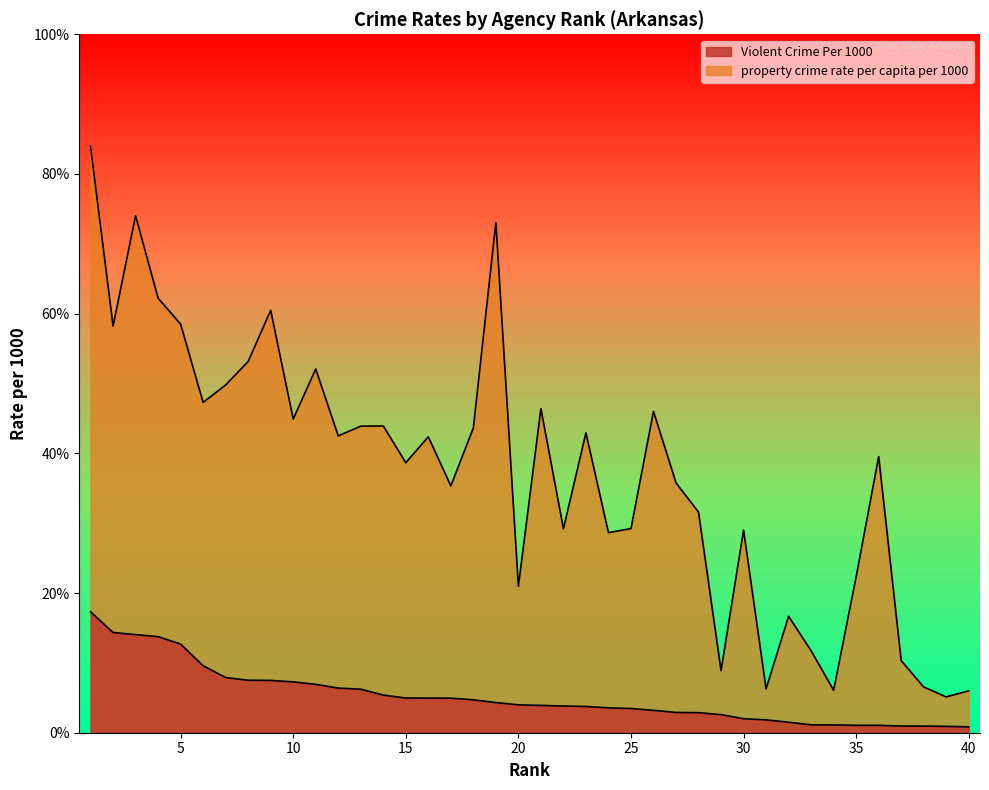

At which label does Violent Crime Per 1000 reach its peak?

1